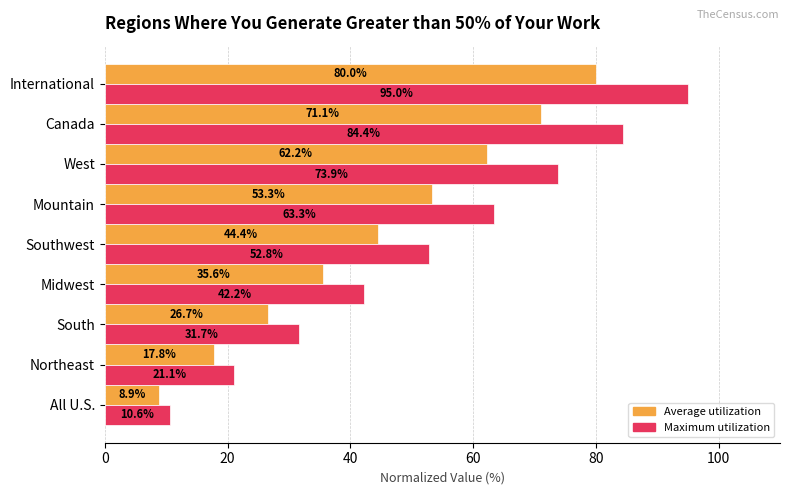

What is the total value across all series at Northeast?

38.9